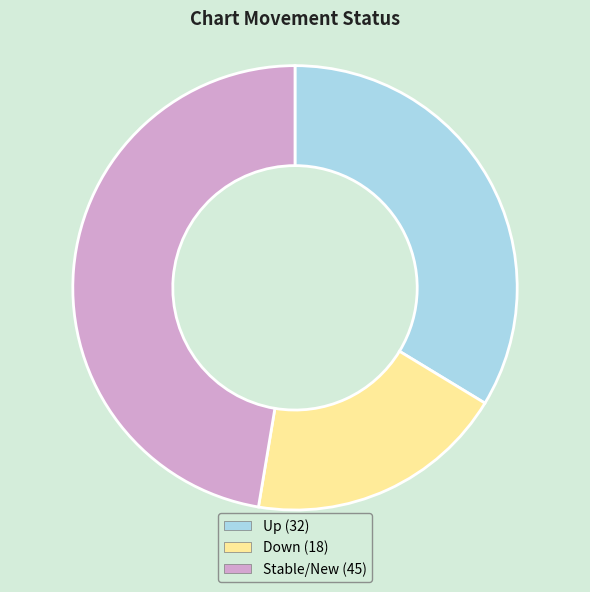

Combined, do Stable/New (45) and Down (18) account for over 50%?

Yes